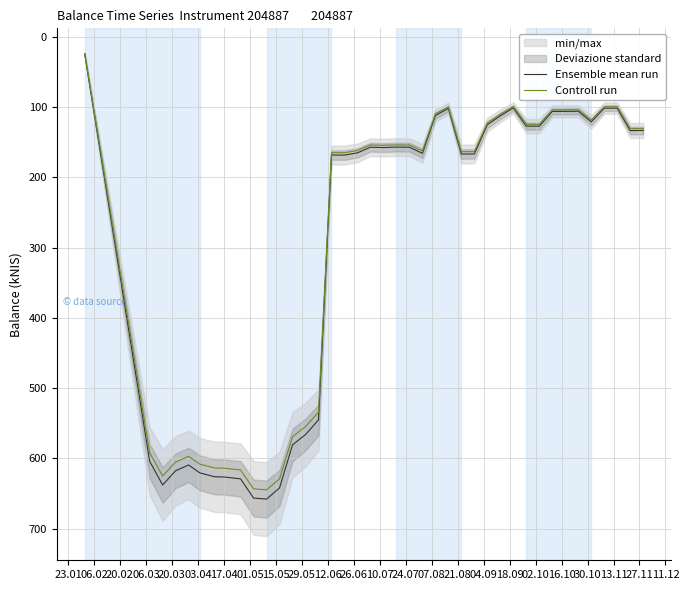

Which label corresponds to the smallest value in the chart?

23.01